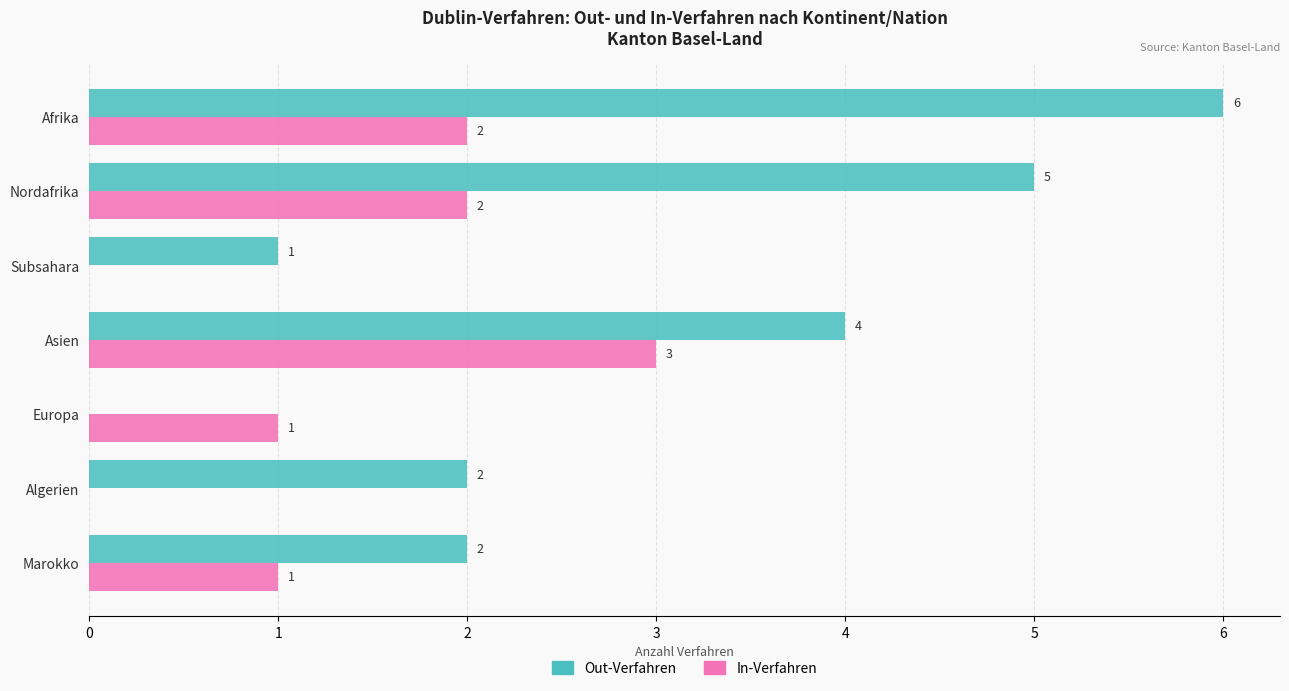

Which label corresponds to the largest value in the chart?

Afrika